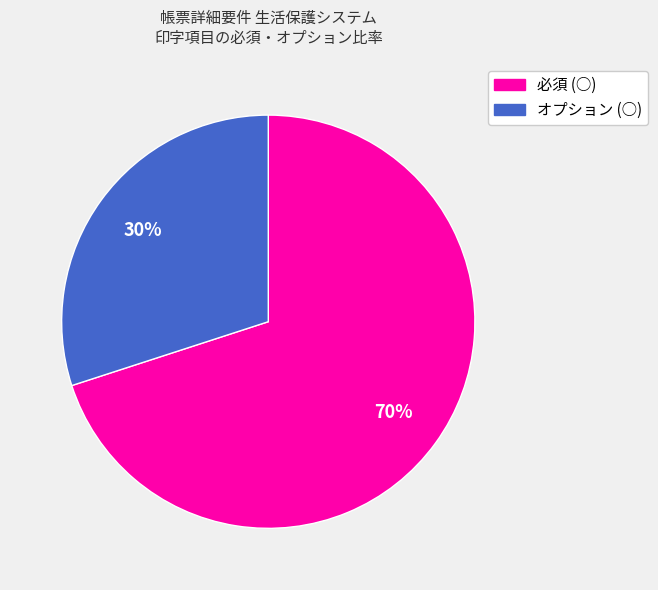

Do 必須 (○) and オプション (○) together represent more than half of the pie?

Yes